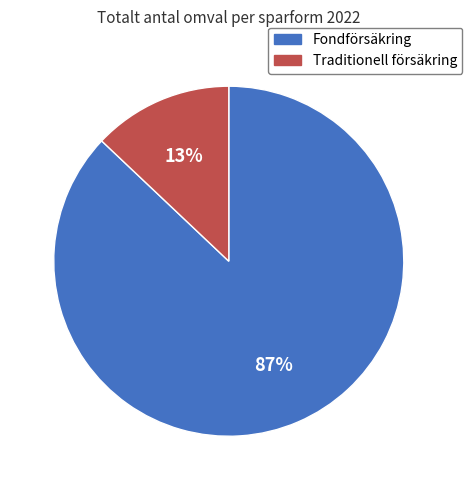

What percentage is the Fondförsäkring slice, to the nearest percent?

87%